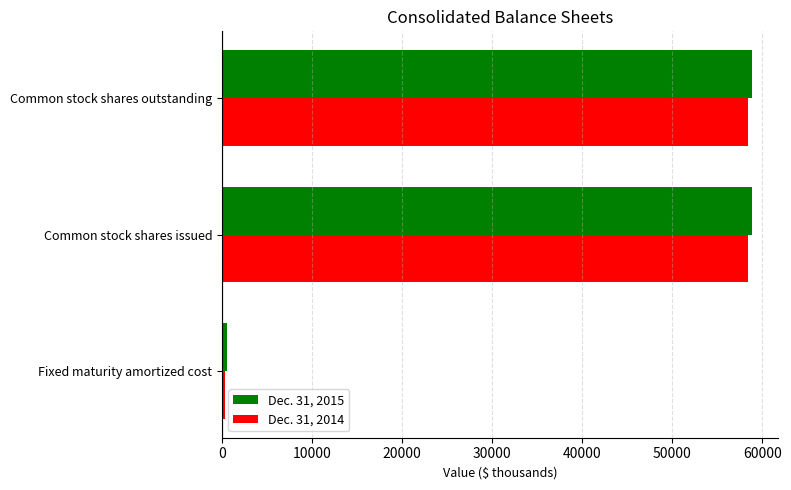

What are all the series names shown in the legend?

Dec. 31, 2015, Dec. 31, 2014